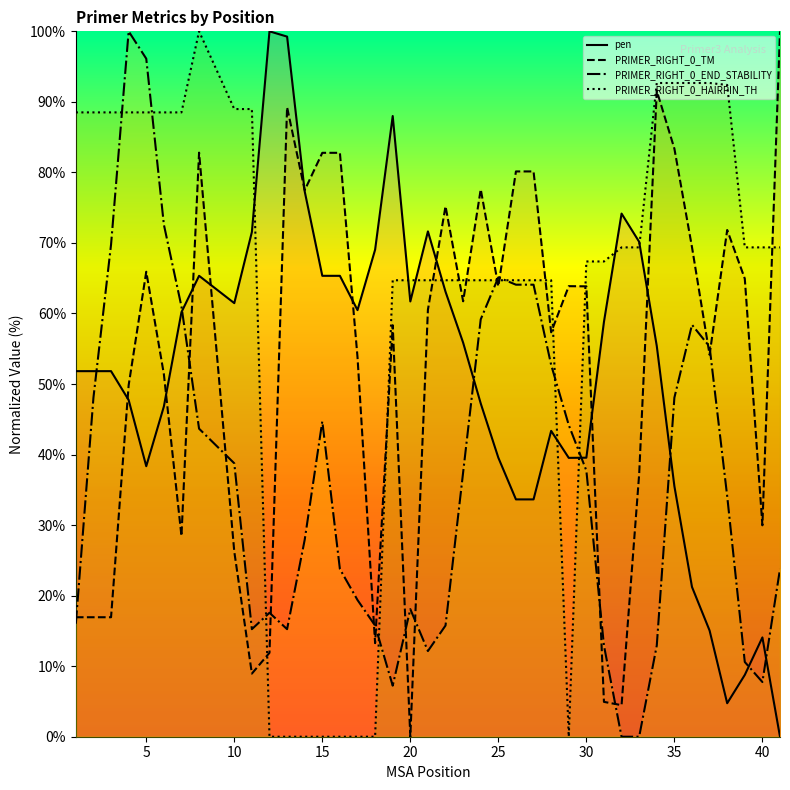

Which series has the largest total across all categories?

PRIMER_RIGHT_0_HAIRPIN_TH